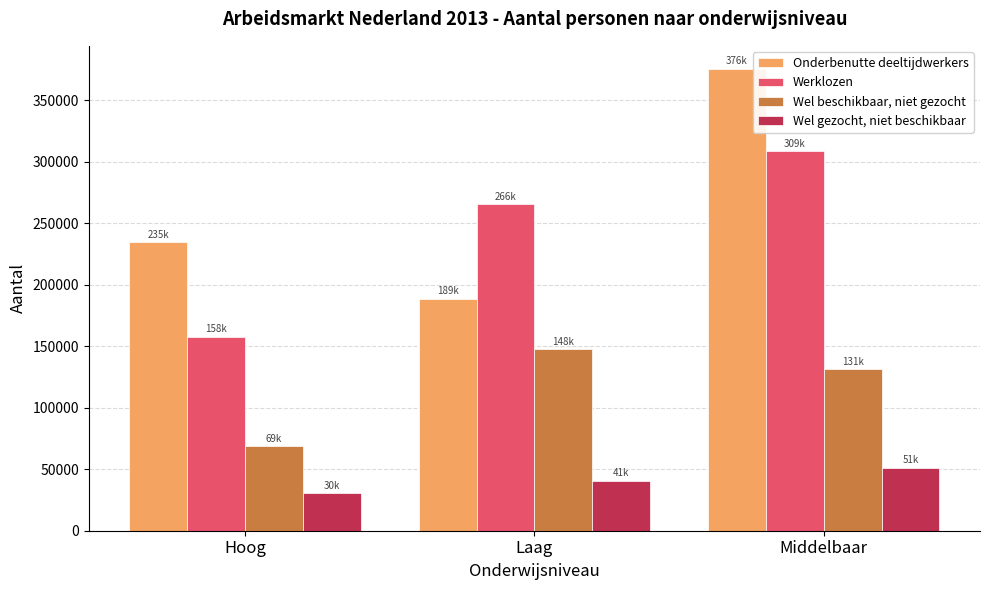

Is it true that Werklozen equals 265751.0 at Laag?

True